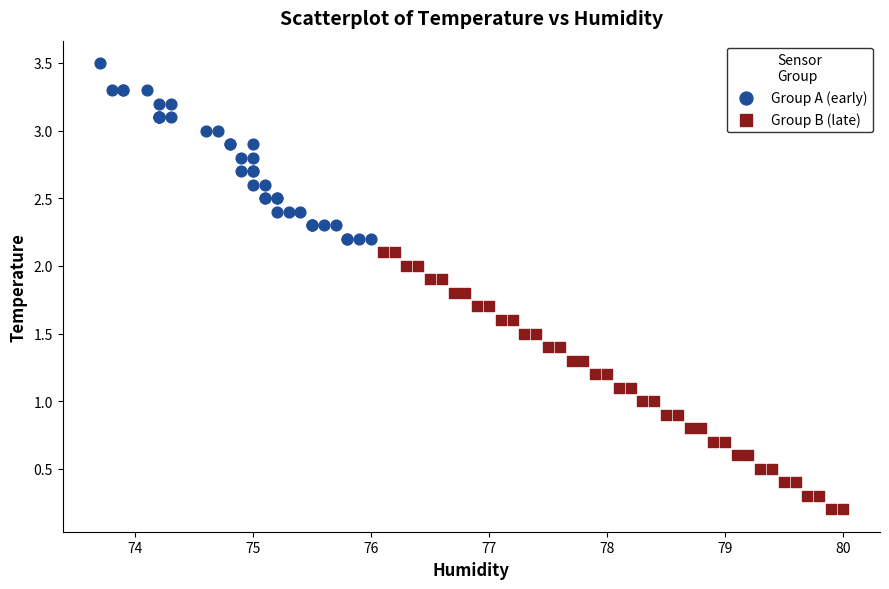

Which series contains the lowest Y value?

Group B (late)